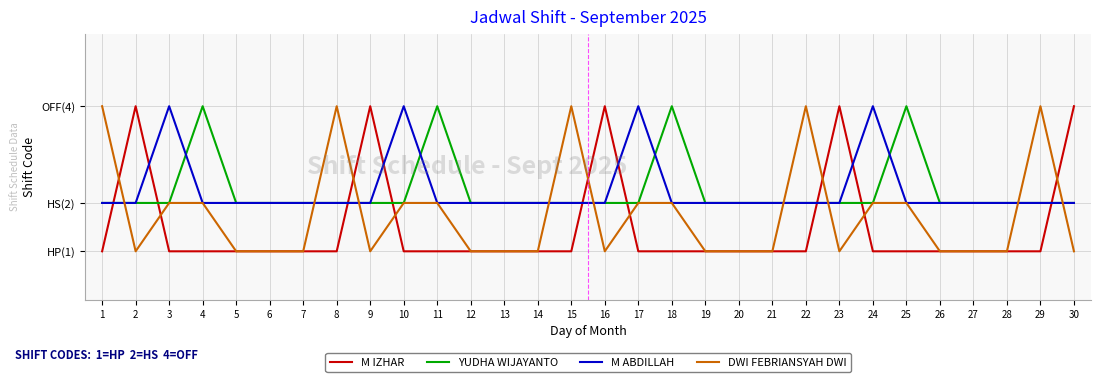

Which series ends up on top after the final intersection of M IZHAR and DWI FEBRIANSYAH DWI?

M IZHAR